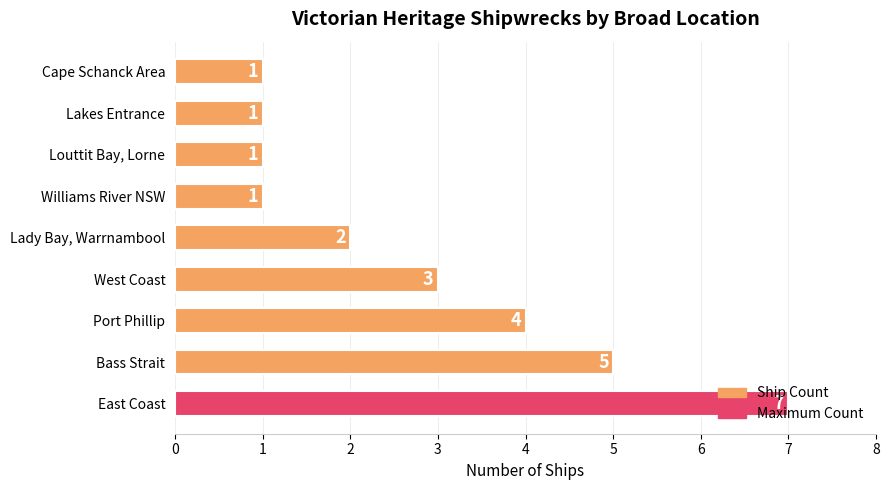

Are the bars horizontal?

Yes